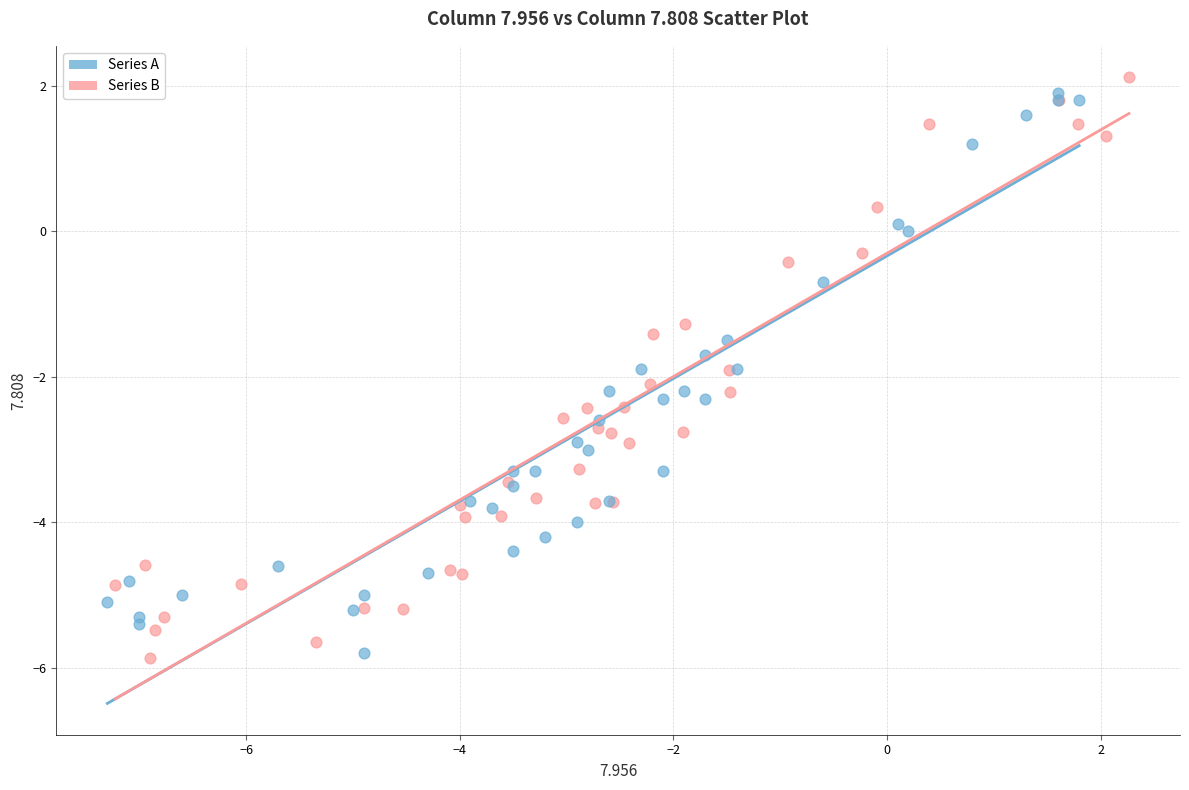

Which series reaches the maximum Y coordinate?

Series B